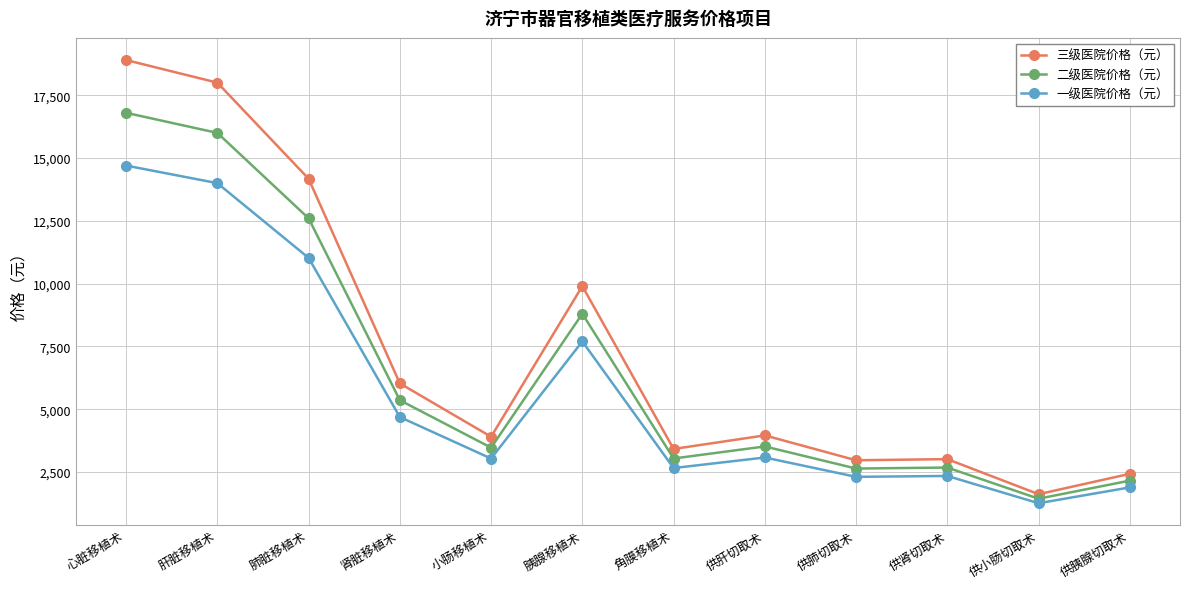

What is the maximum value shown in the chart?

18900